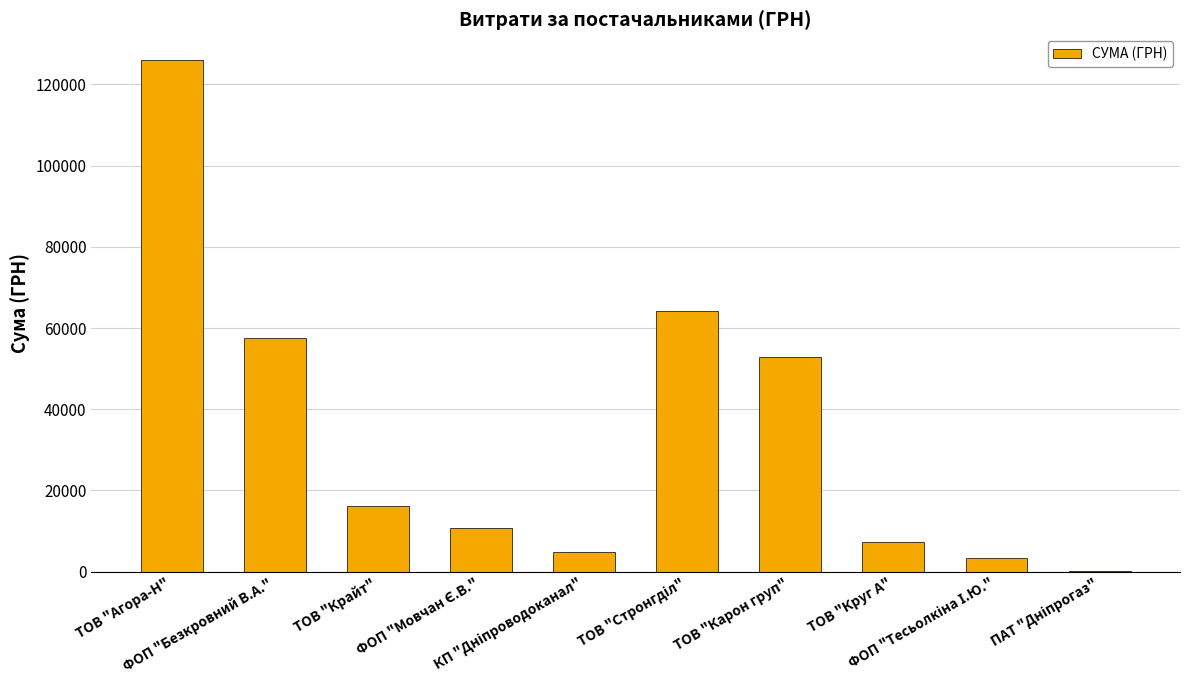

What is the greatest value displayed?

126055.0